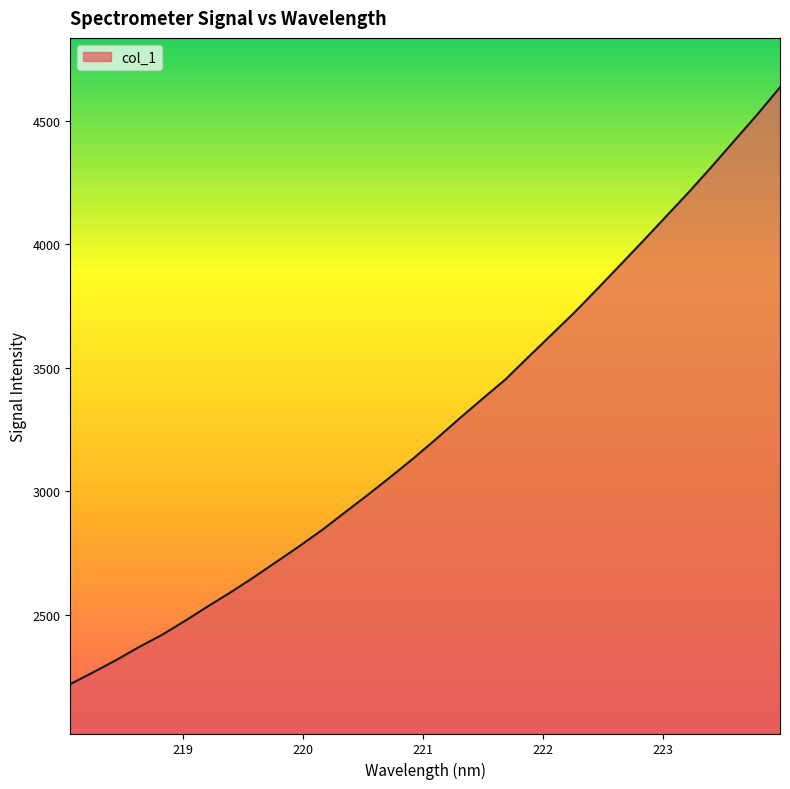

How many values are below 3214?

16